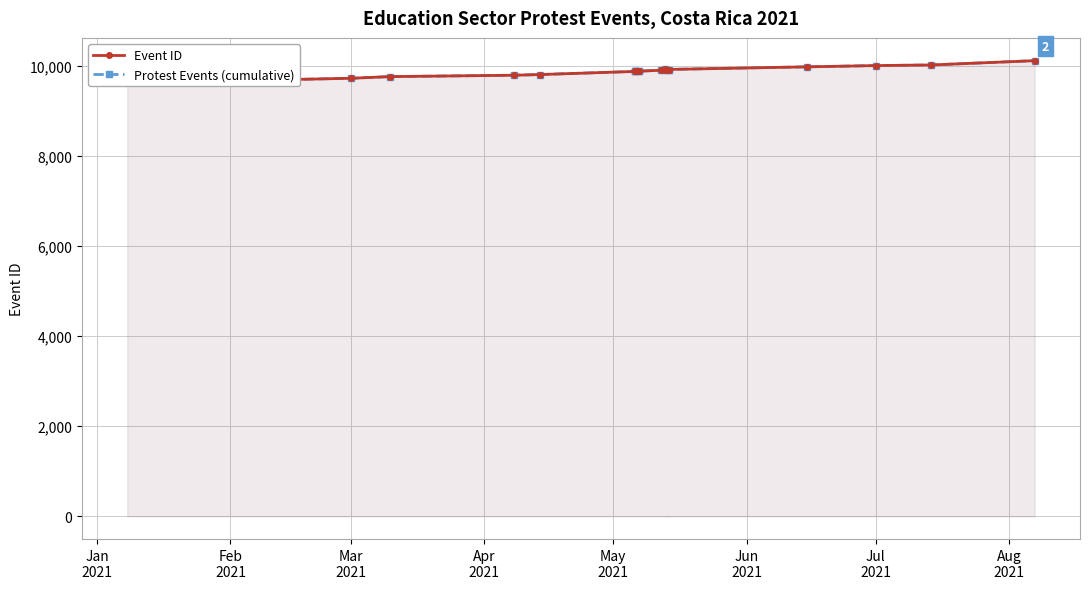

True or false: Protest Events (cumulative) has a value of 6593 at Jan
2021.

False